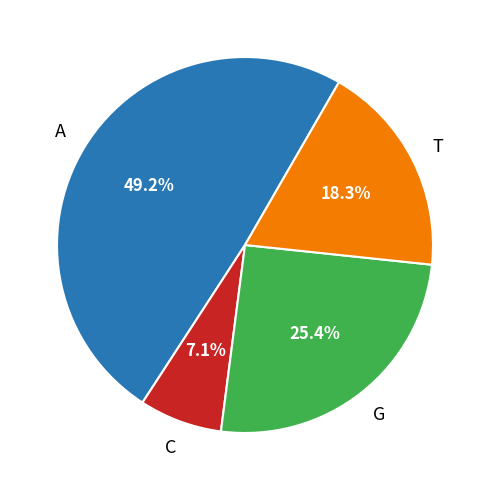

Is there a majority slice in this chart?

No